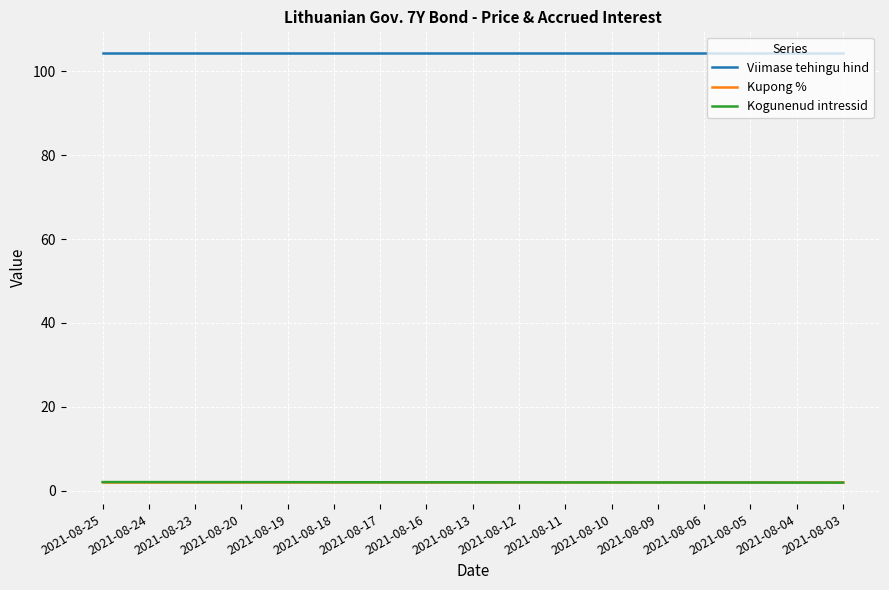

Is it true that Kogunenud intressid equals 2.0 at 2021-08-17?

True